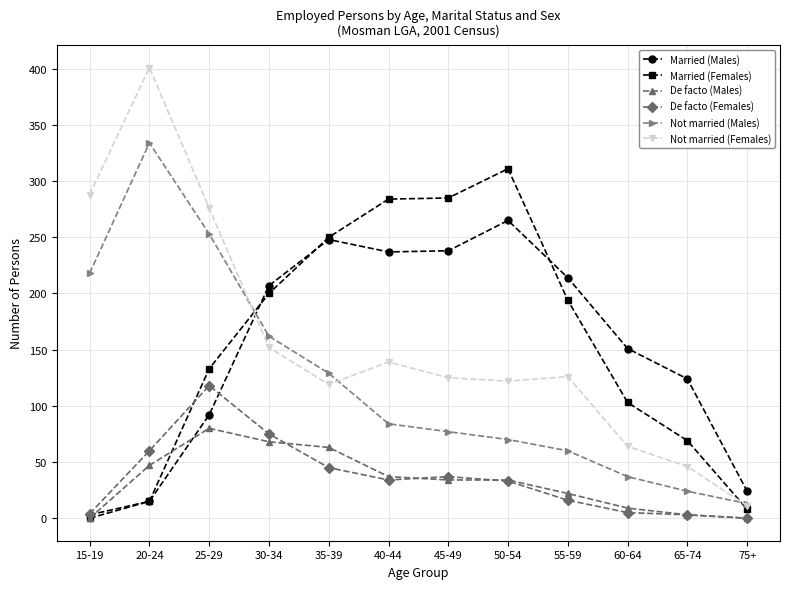

At which label is De facto (Females) closest to 59?

20-24